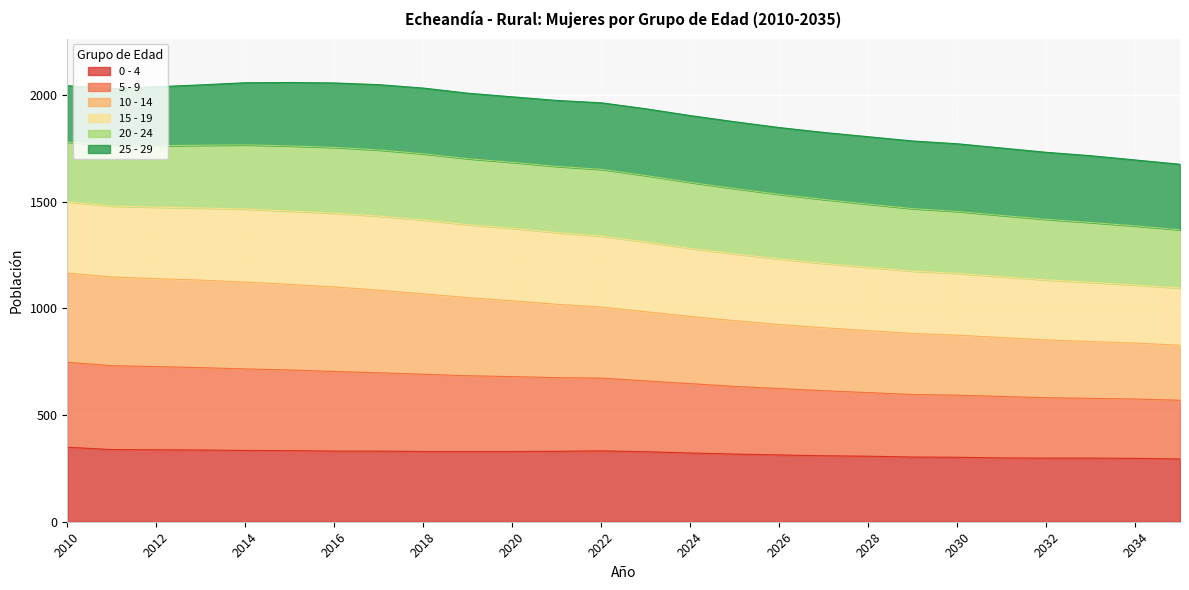

What is the highest value of the 0 - 4 series?

349